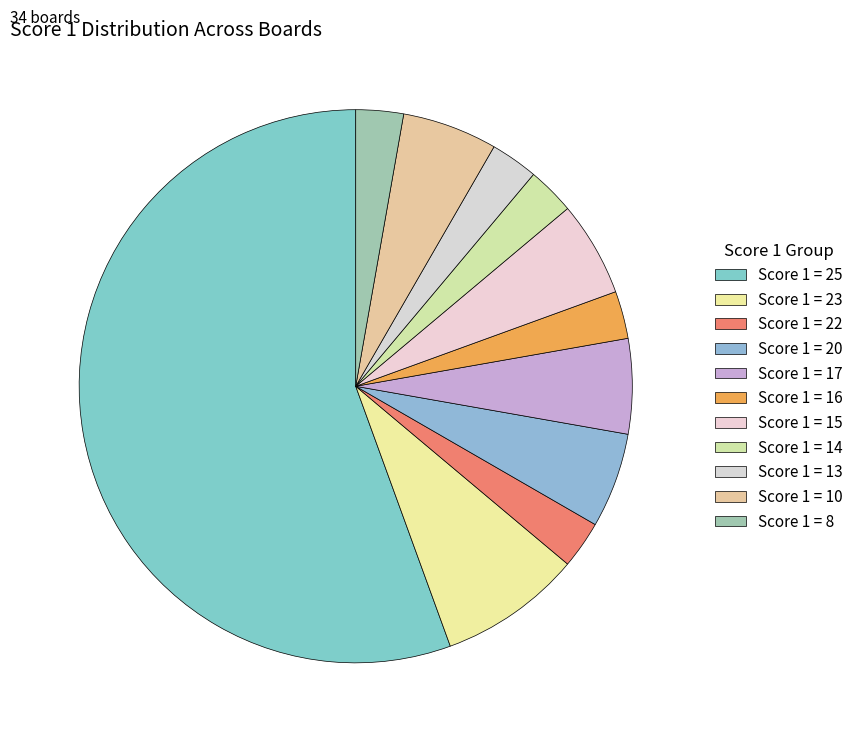

What is the total percentage of Score 1 = 20 and Score 1 = 10?

11.1%